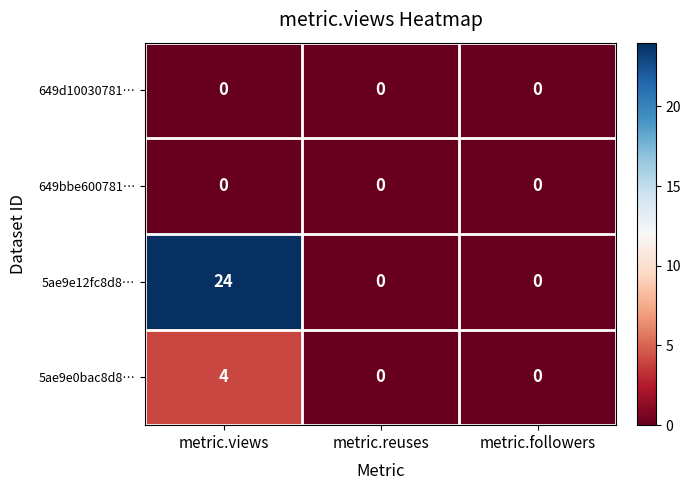

The value of 5ae9e0bac8d8… at metric.followers is 0. True or false?

True